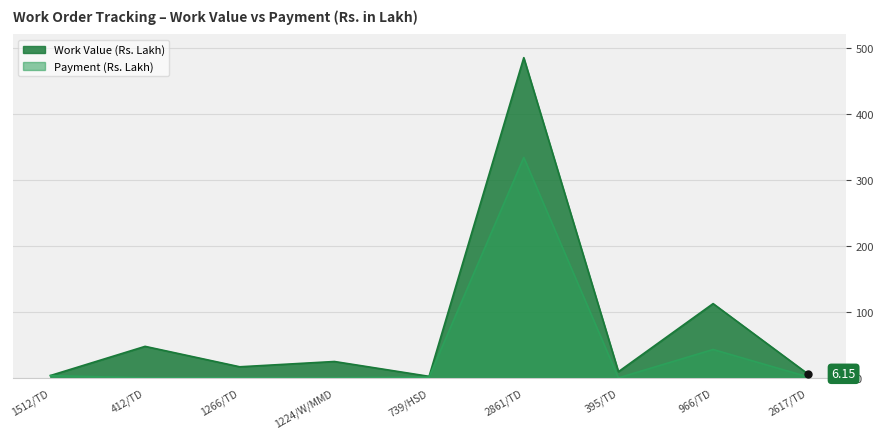

What is the label of the 1st point from the left?

1512/TD